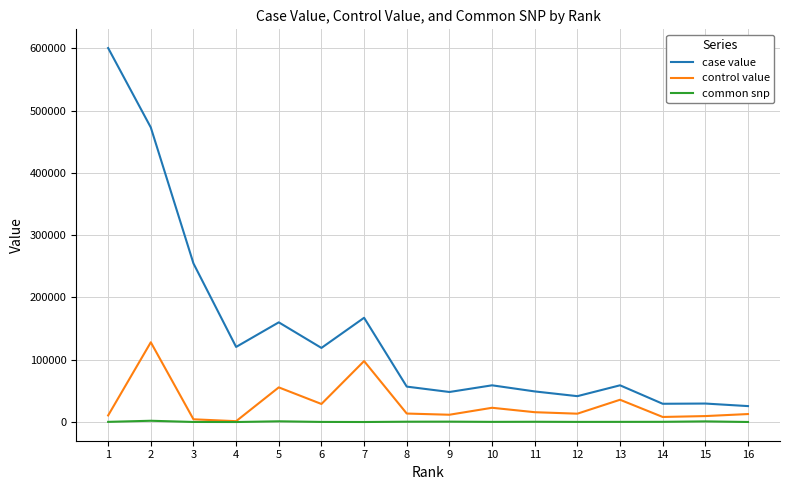

Which series has the largest total across all categories?

case value